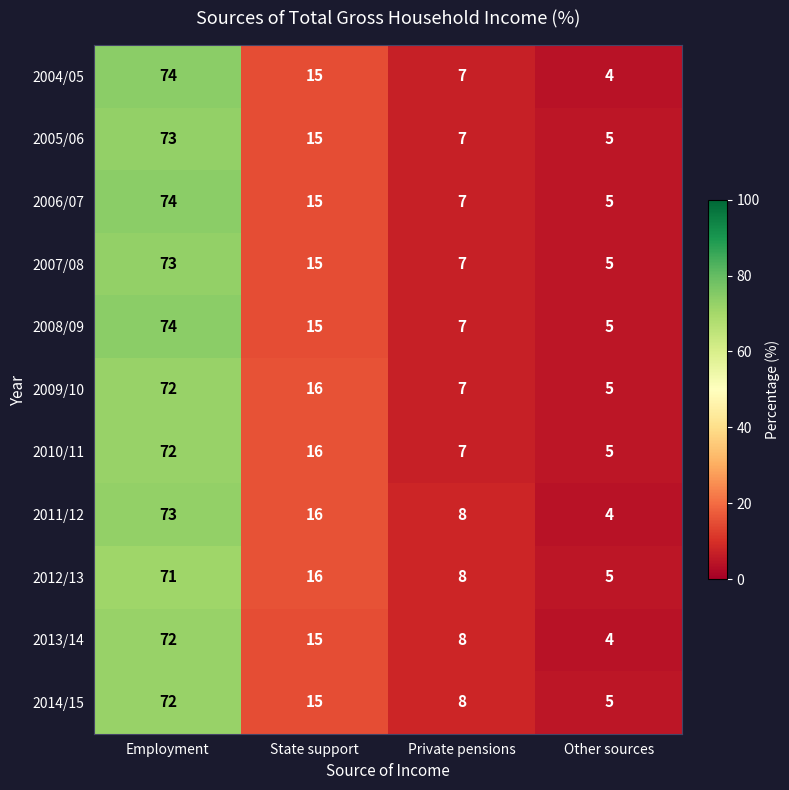

Which series has the widest spread of values?

2004/05